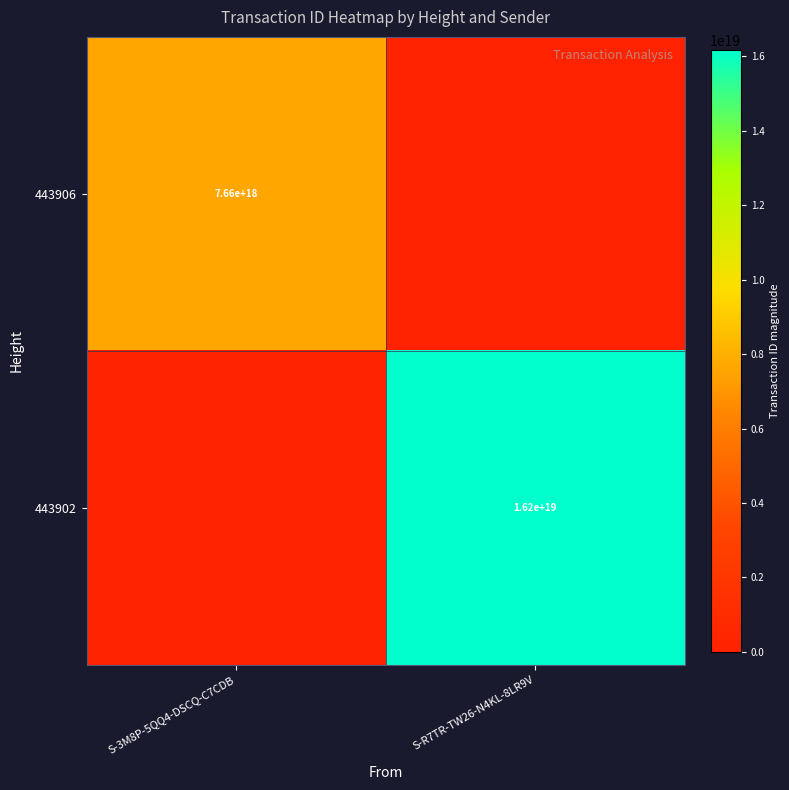

At which category is the sum across all series the highest?

S-R7TR-TW26-N4KL-8LR9V